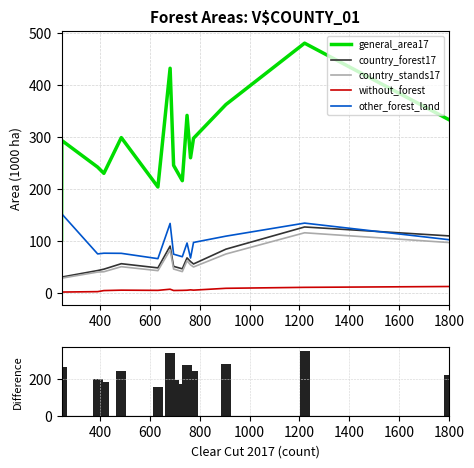

True or false: country_stands17 and general_area17 intersect in this chart.

False